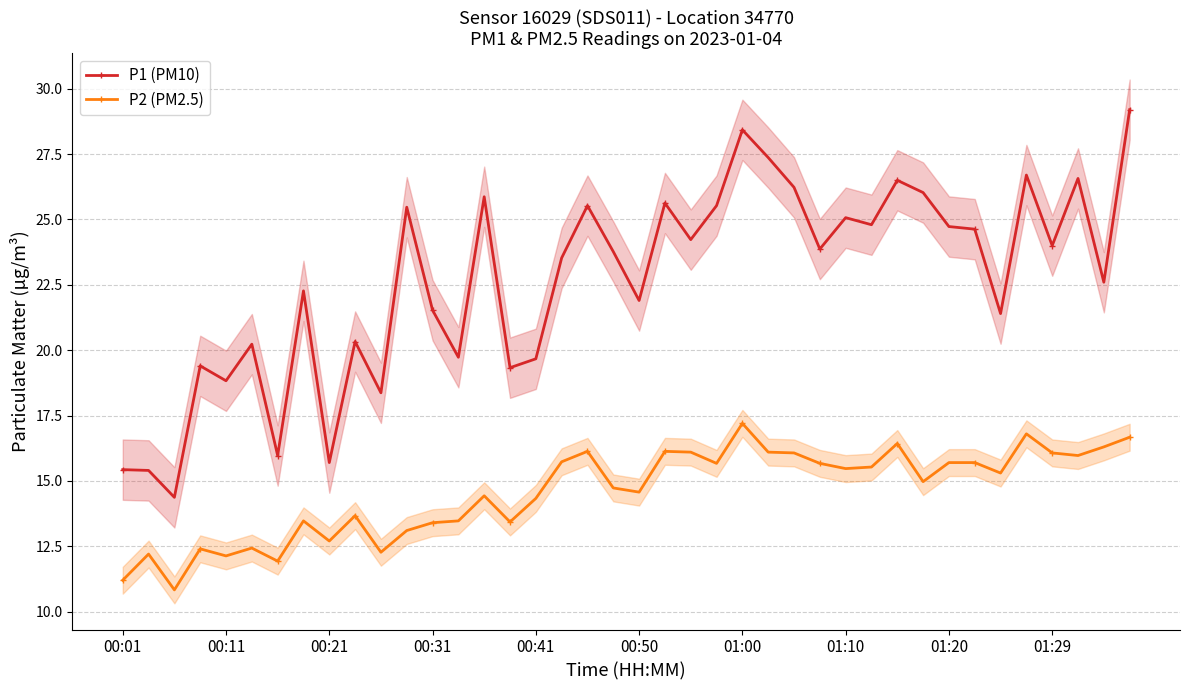

Read the P1 (PM10) value at 00:11.

18.8